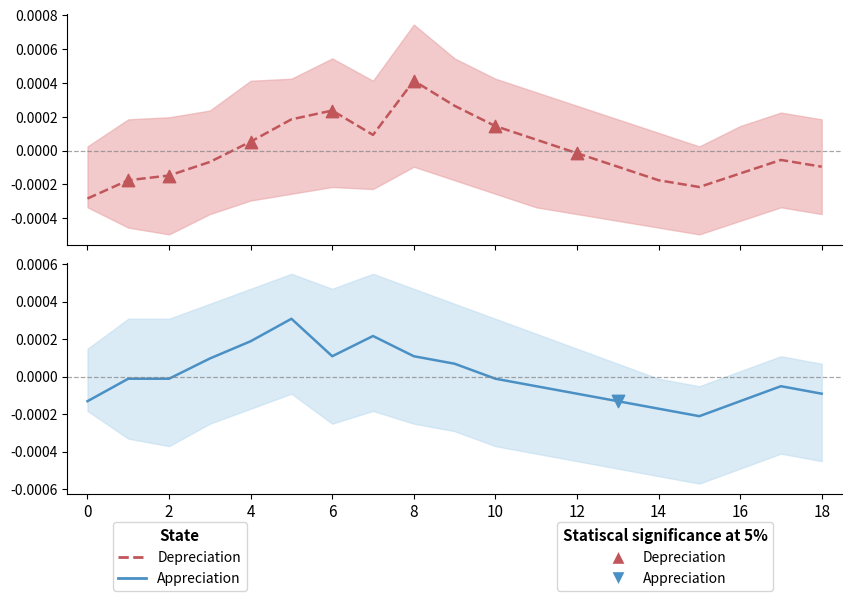

At how many categories does at least one series exceed 0?

9